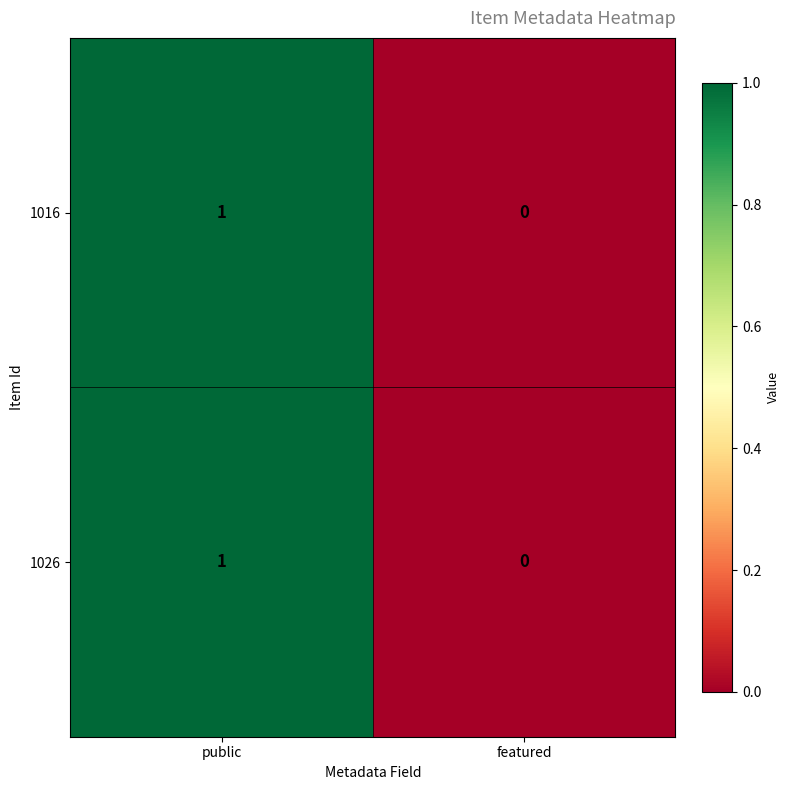

Which label corresponds to the largest value in the chart?

public